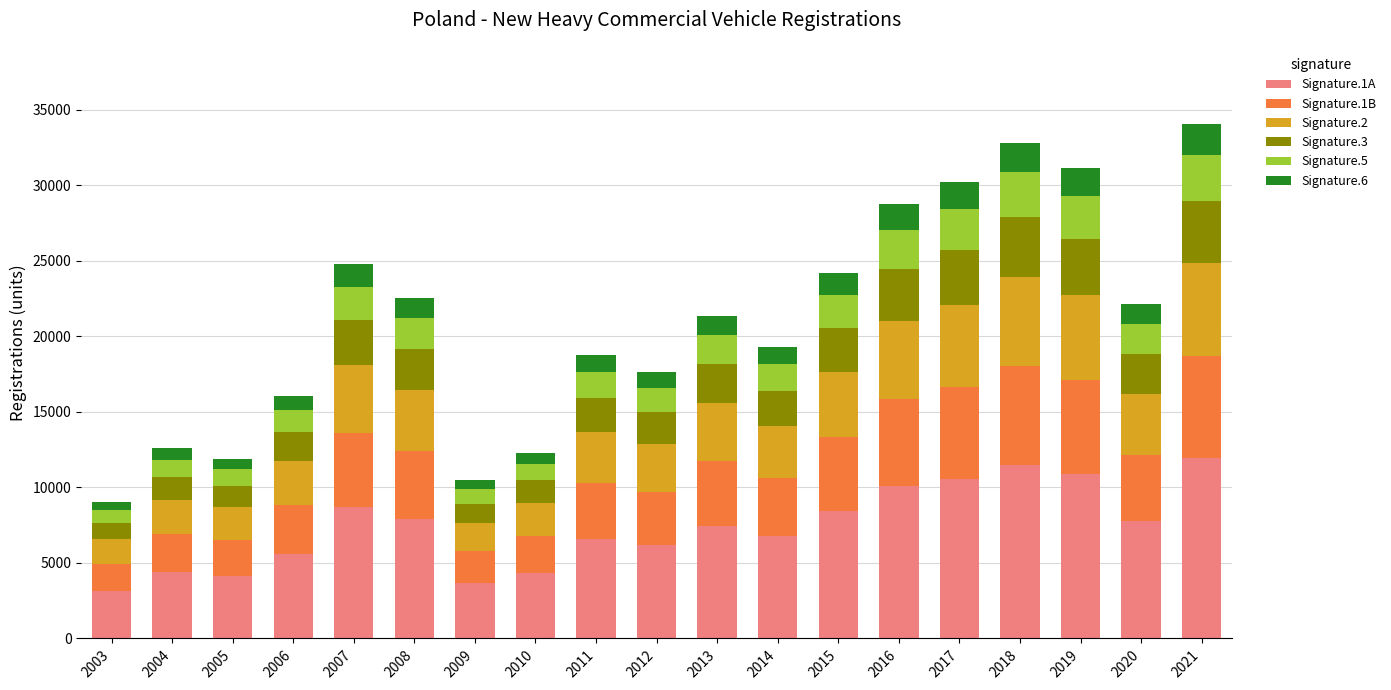

What is the minimum value for Signature.1A?

3156.3